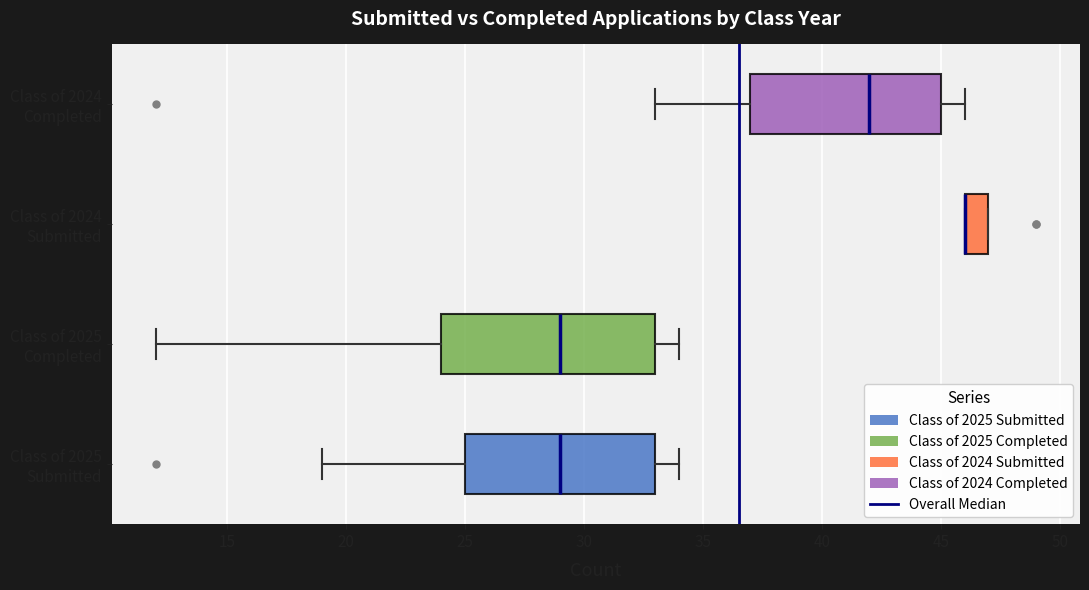

Reading bottom to top, transcribe this box plot: for each box, give where its median line is, the range the box spans, and where its two whiskers end, as read against the x-axis. The values are not printed on the chart, so give them approximately, as read against the axis.

Class of 2025 Submitted: median 29, box 25 to 33, whiskers 19 to 34
Class of 2025 Completed: median 29, box 24 to 33, whiskers 12 to 34
Class of 2024 Submitted: median 46 (drawn on the box's left edge), box 46 to 47, whiskers 46 to 47
Class of 2024 Completed: median 42, box 37 to 45, whiskers 33 to 46